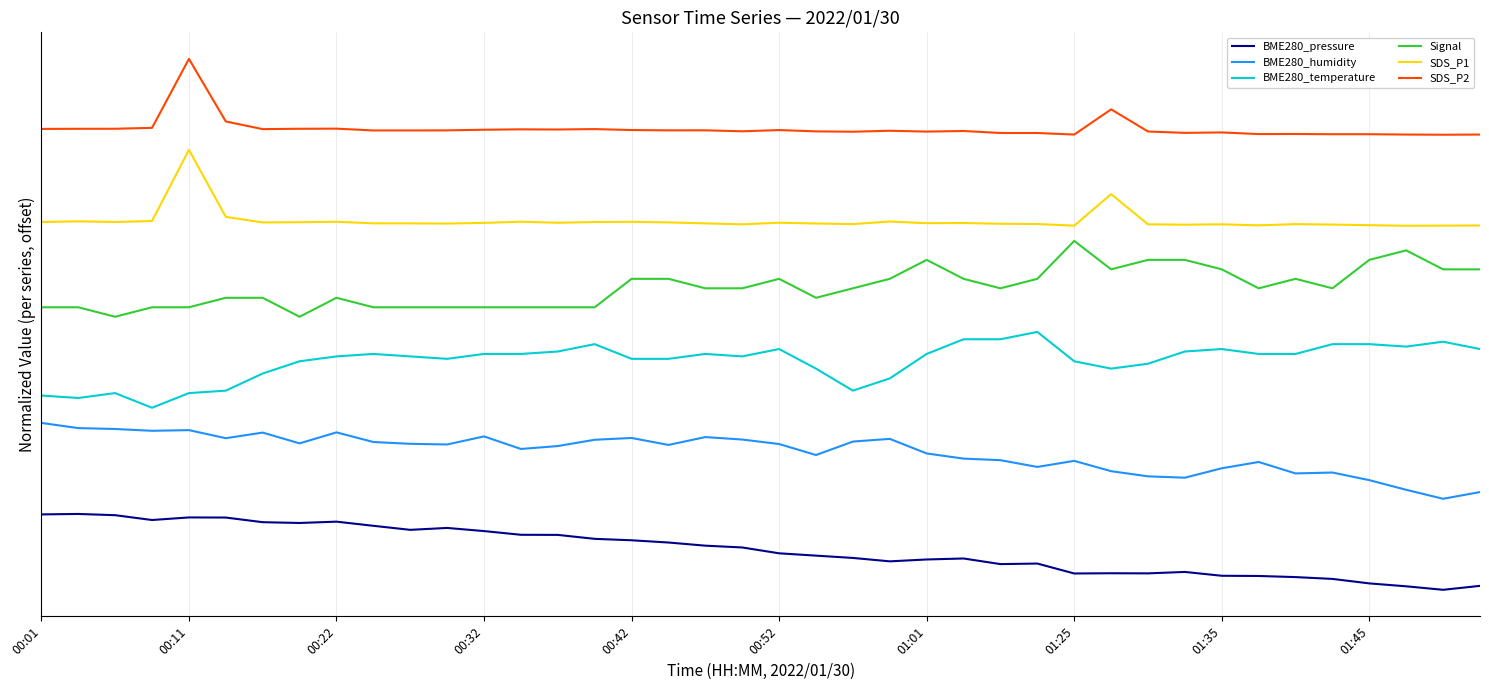

What are all the series names shown in the legend?

BME280_pressure, BME280_humidity, BME280_temperature, Signal, SDS_P1, SDS_P2